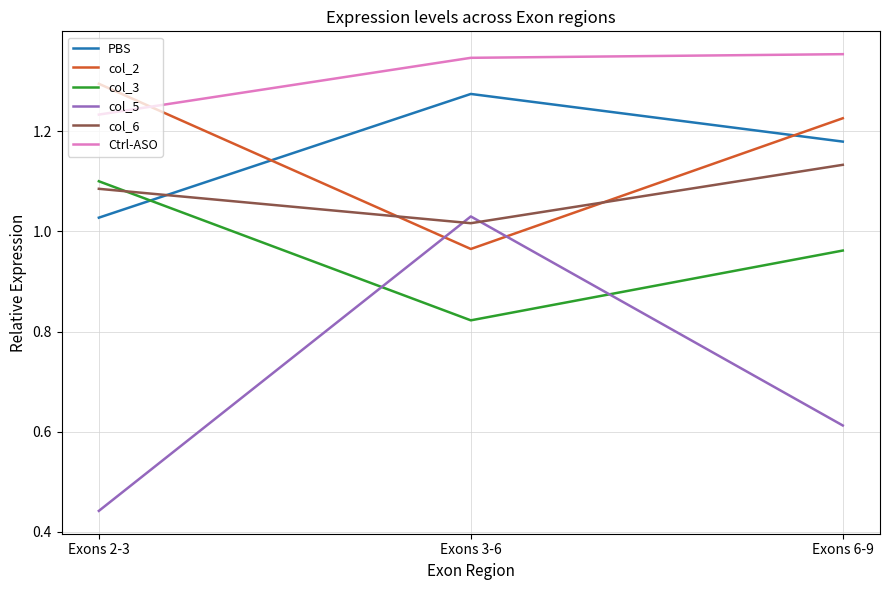

At which label does PBS reach its minimum?

Exons 2-3